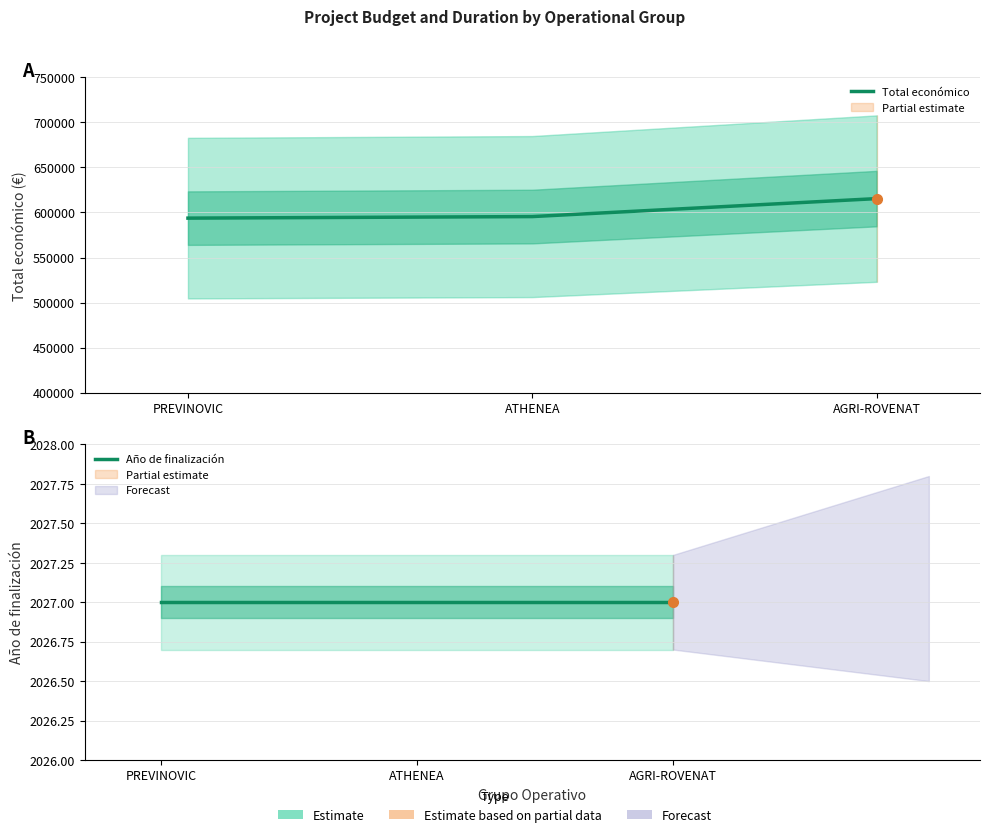

How many data points in Total económico are less than 595436?

1